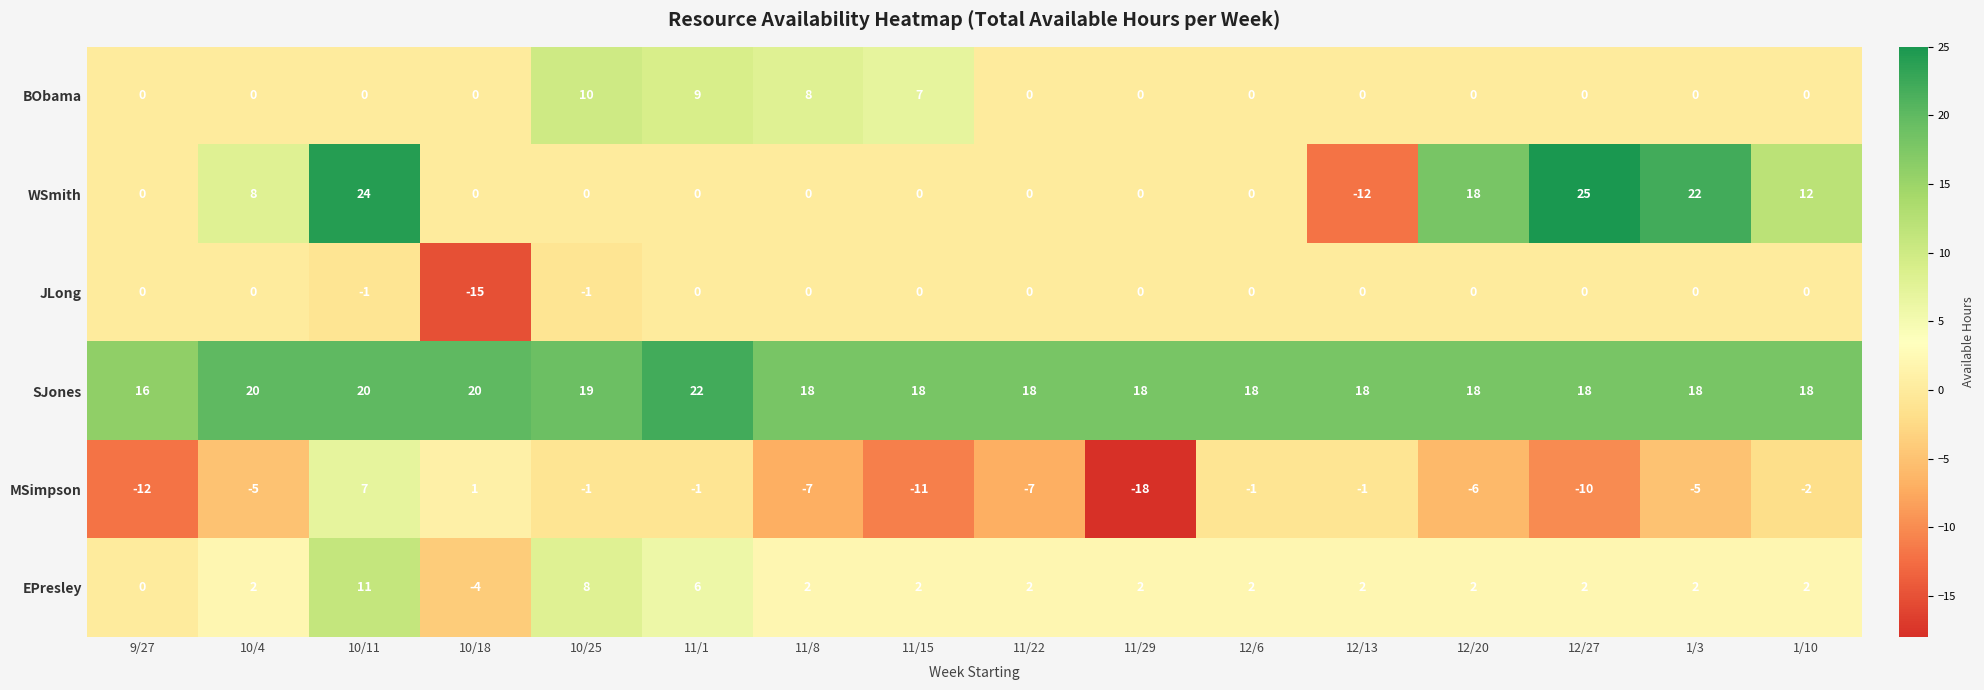

What is the difference between the highest and lowest values at 10/4?

25